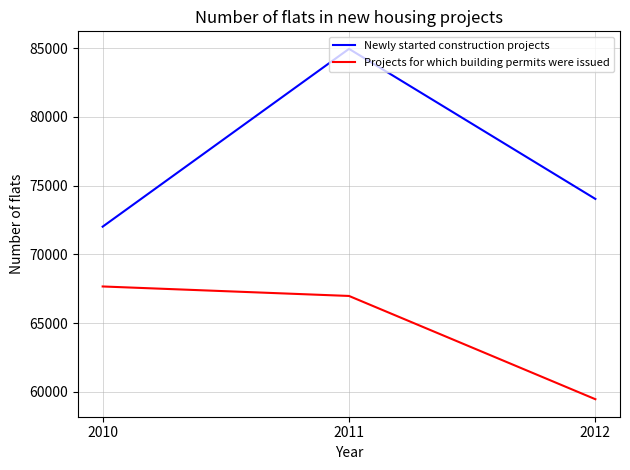

At which label does Newly started construction projects first exceed 74029?

2011